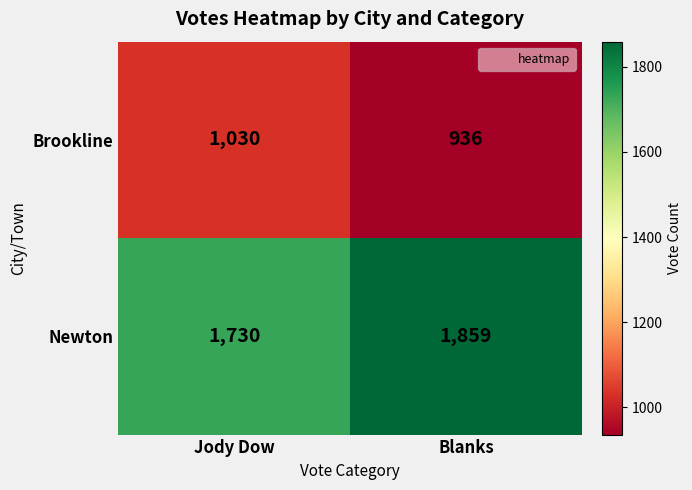

List the series in order of their peak value, highest first.

Newton, Brookline